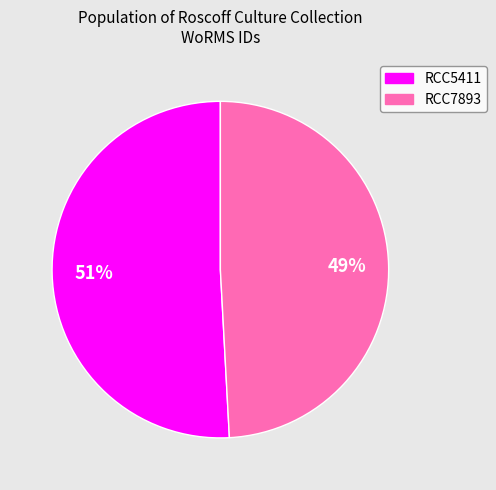

Approximately how many times larger is the value at RCC5411 compared to RCC7893?

1.0